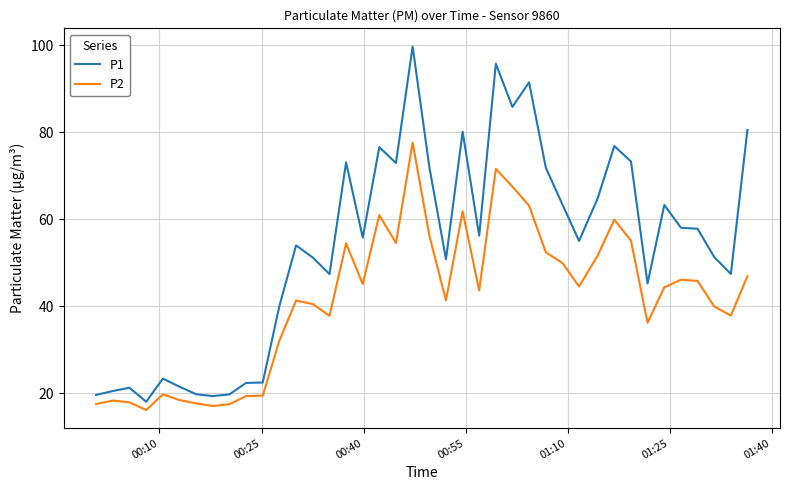

What is the minimum value for P1?

18.0